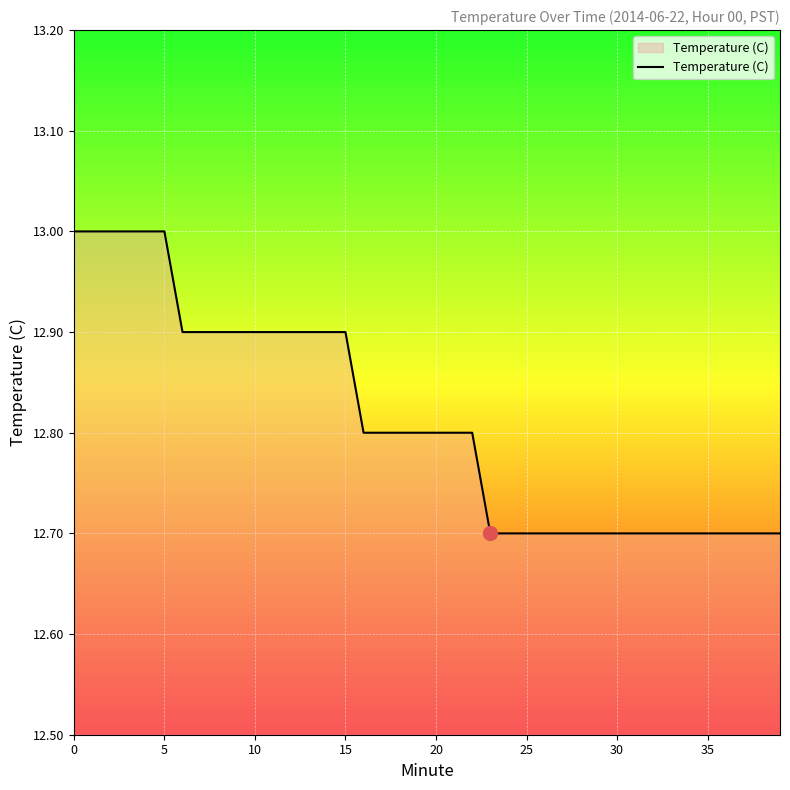

What is the greatest value displayed?

13.0